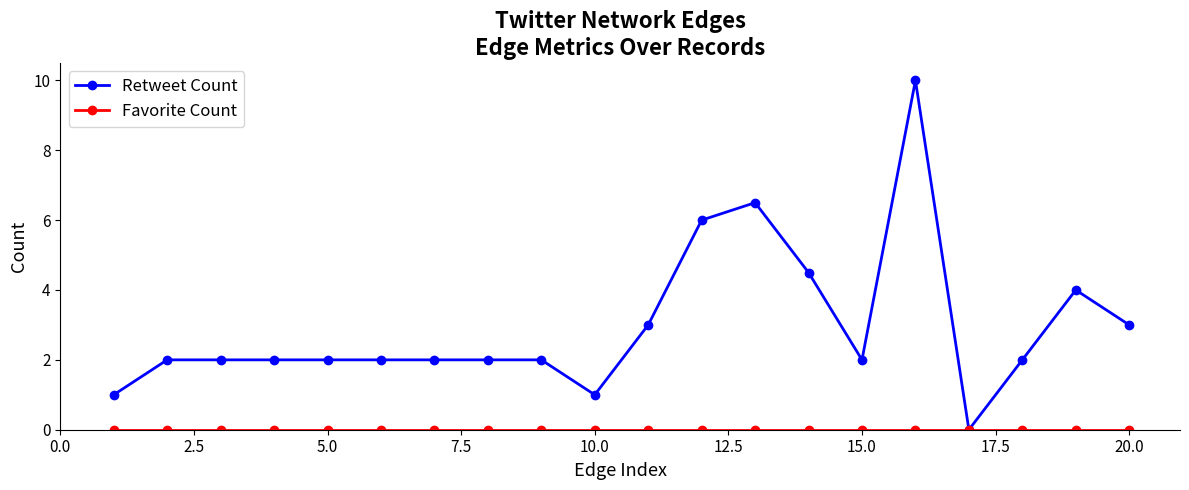

What is the maximum value shown in the chart?

10.0